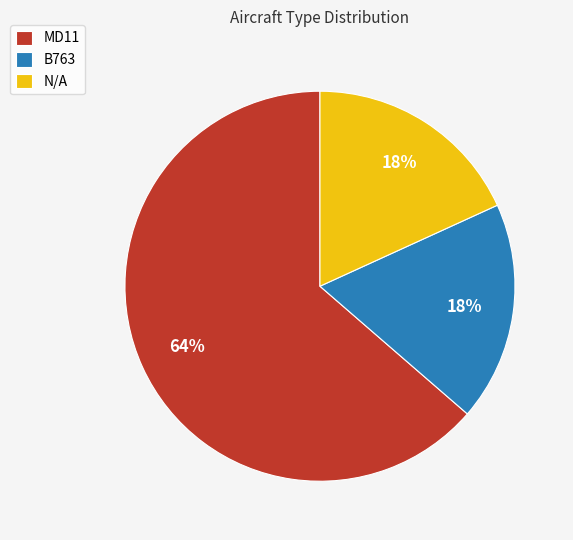

Between N/A and MD11, which is larger?

MD11